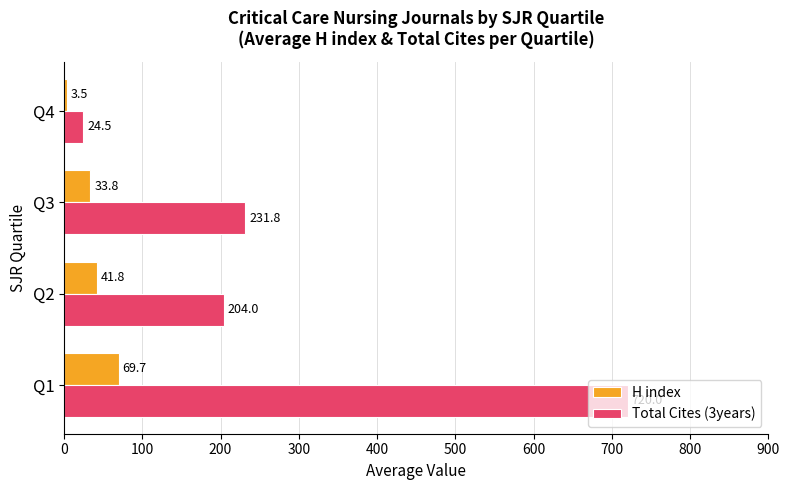

Rank the series at Q2 from highest to lowest value.

Total Cites (3years), H index